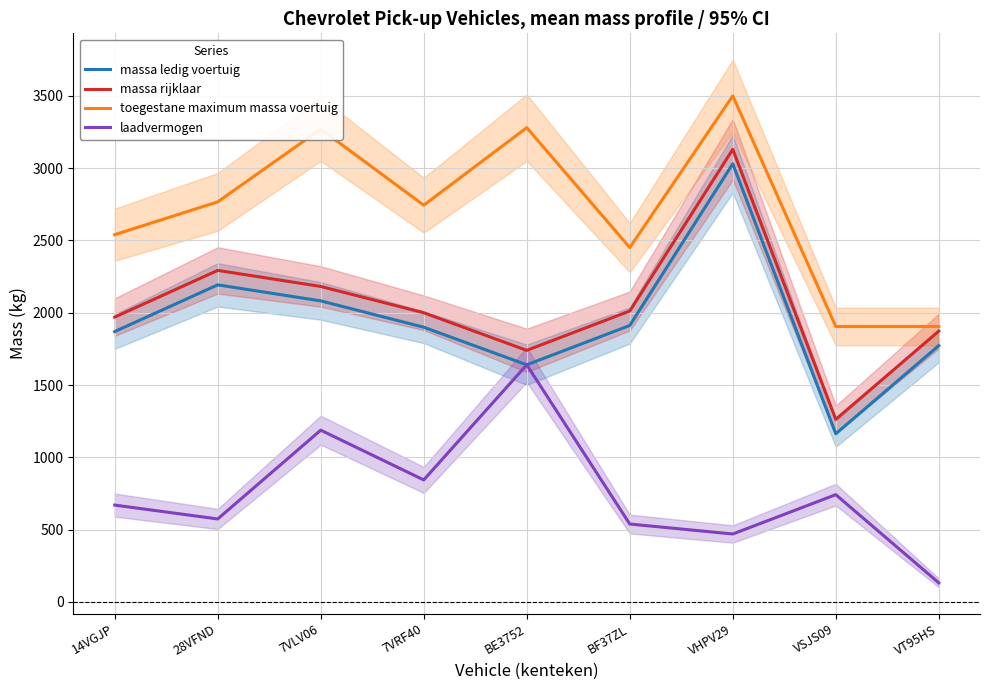

Reading left to right, what are all the values shown in this chart?

massa ledig voertuig: 14VGJP=1870	28VFND=2193	7VLV06=2082	7VRF40=1900	BE3752=1640	BF37ZL=1912	VHPV29=3030	VSJS09=1163	VT95HS=1773
massa rijklaar: 14VGJP=1970	28VFND=2293	7VLV06=2182	7VRF40=2000	BE3752=1740	BF37ZL=2012	VHPV29=3130	VSJS09=1263	VT95HS=1873
toegestane maximum massa voertuig: 14VGJP=2540	28VFND=2767	7VLV06=3270	7VRF40=2744	BE3752=3280	BF37ZL=2451	VHPV29=3500	VSJS09=1905	VT95HS=1905
laadvermogen: 14VGJP=670	28VFND=574	7VLV06=1188	7VRF40=844	BE3752=1640	BF37ZL=539	VHPV29=470	VSJS09=742	VT95HS=132